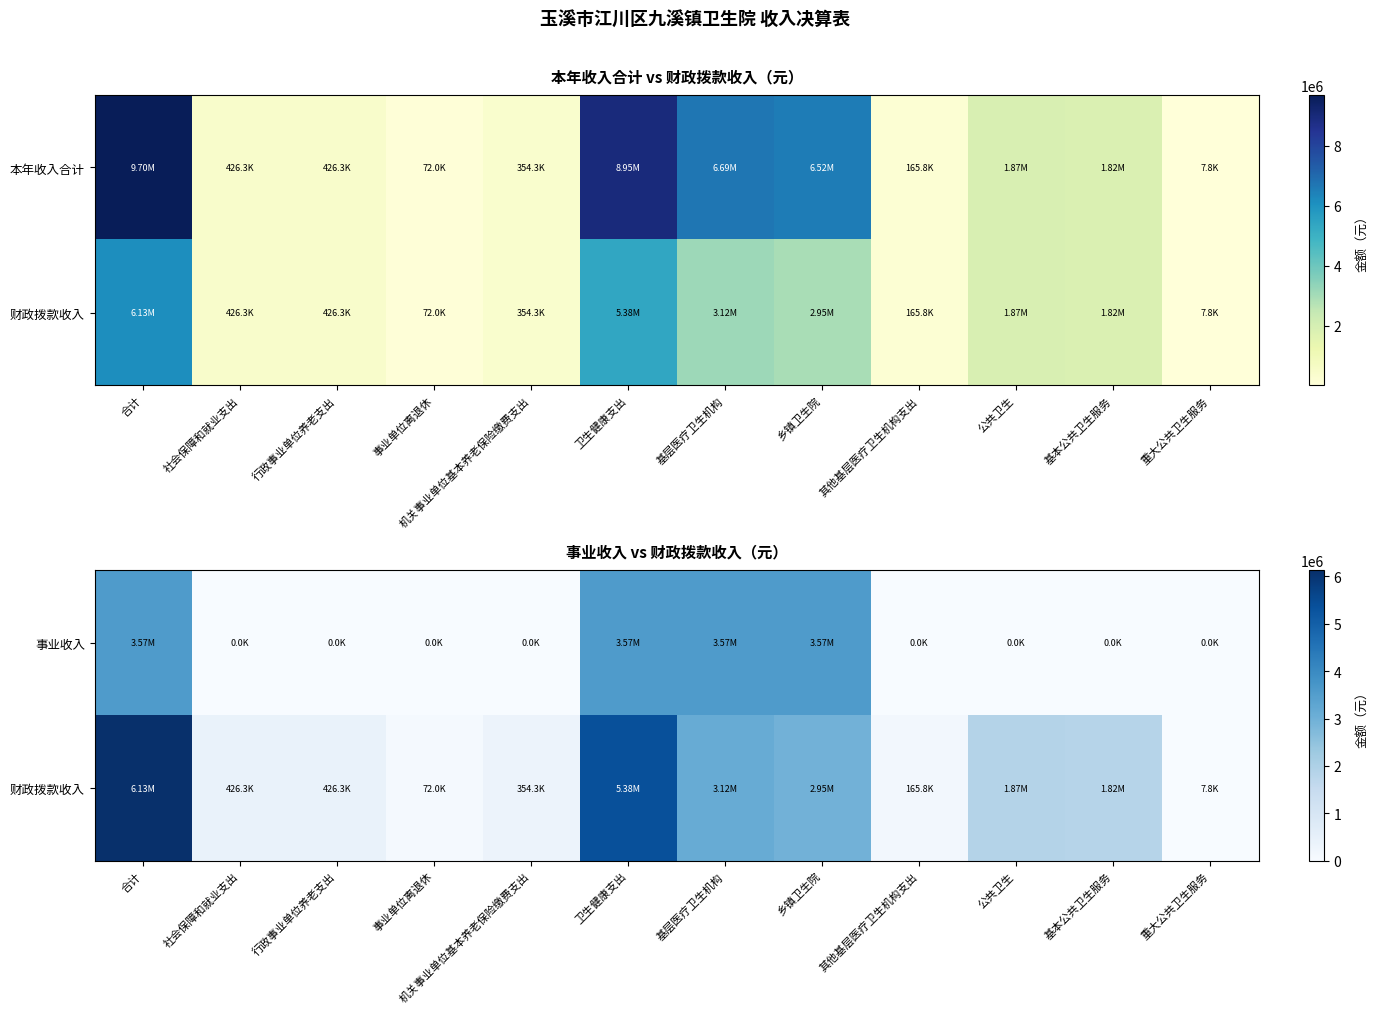

What is the difference between the maximum and minimum values in the 财政拨款收入 series?

6117678.1